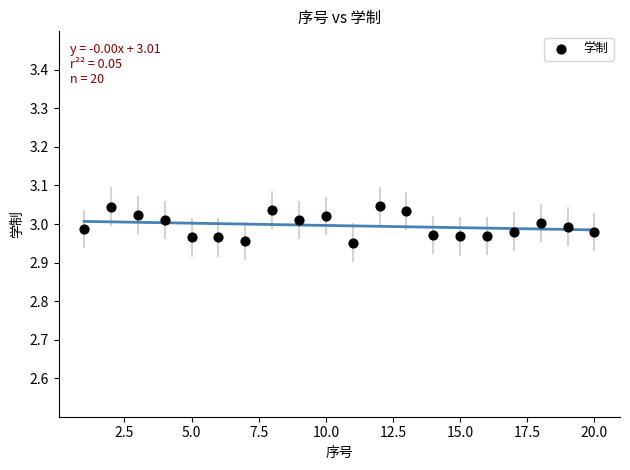

What is the range of X values (max minus min)?

19.0